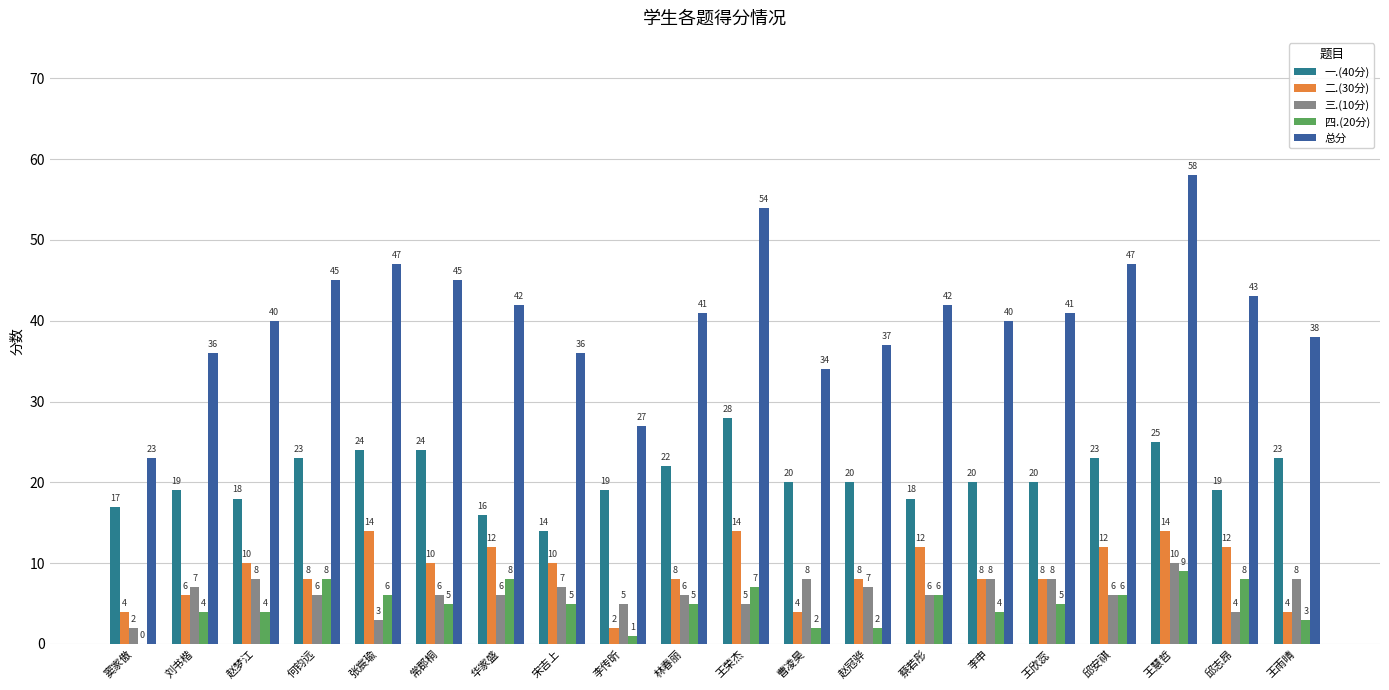

What is the sum of the 一.(40分) values at 王雨晴 and 蔡若彤?

41